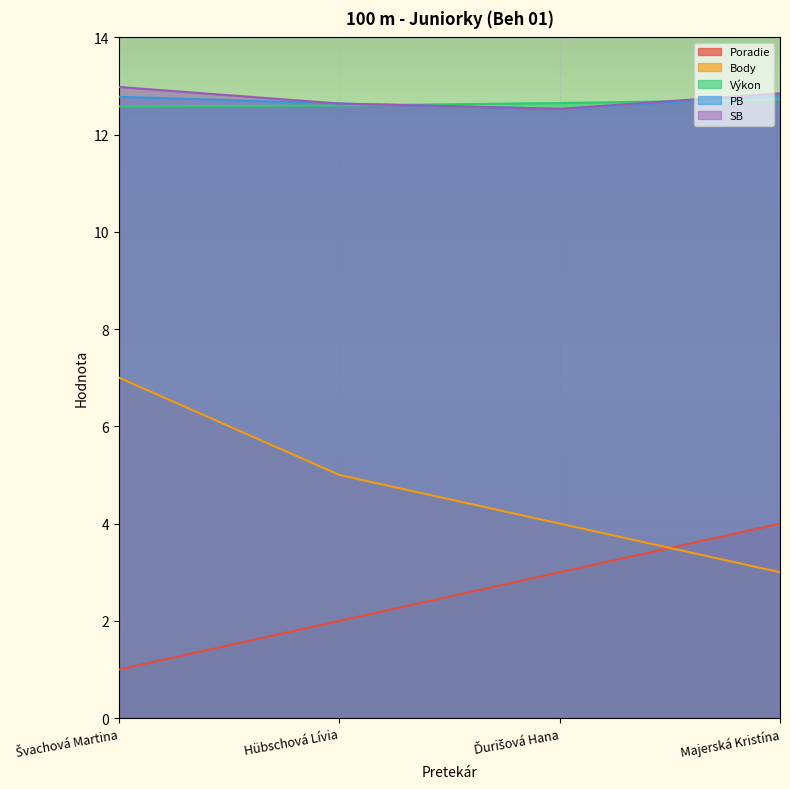

Reading left to right, transcribe all the data shown in this chart.

Poradie: Švachová Martina=1.0	Hübschová Lívia=2.0	Ďurišová Hana=3.0	Majerská Kristína=4.0
Body: Švachová Martina=7.0	Hübschová Lívia=5.0	Ďurišová Hana=4.0	Majerská Kristína=3.0
Výkon: Švachová Martina=12.6	Hübschová Lívia=12.6	Ďurišová Hana=12.7	Majerská Kristína=12.7
PB: Švachová Martina=12.8	Hübschová Lívia=12.6	Ďurišová Hana=12.5	Majerská Kristína=12.8
SB: Švachová Martina=13.0	Hübschová Lívia=12.6	Ďurišová Hana=12.5	Majerská Kristína=12.8